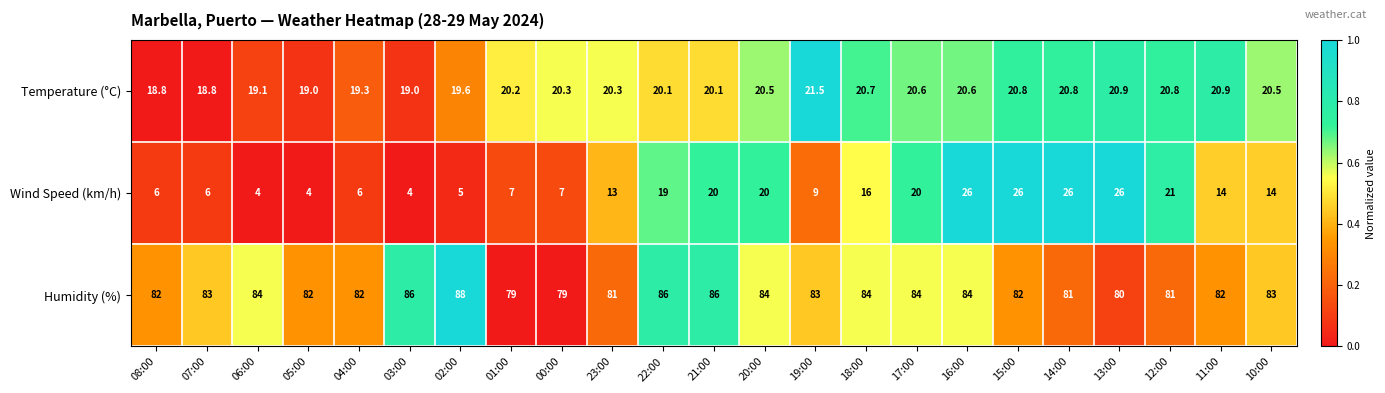

Rank the series by their maximum value, from highest to lowest.

Humidity (%), Wind Speed (km/h), Temperature (°C)